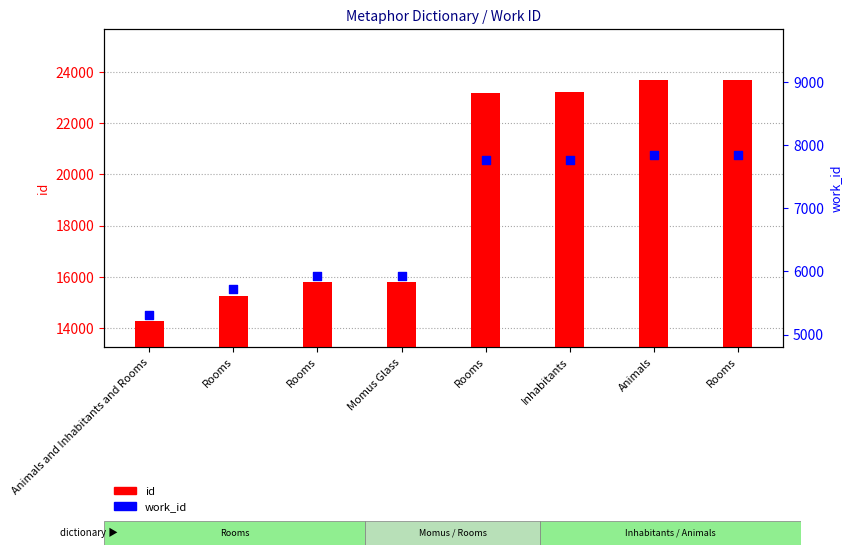

Is the value of id at Inhabitants greater than the value of work_id at Rooms?

Yes